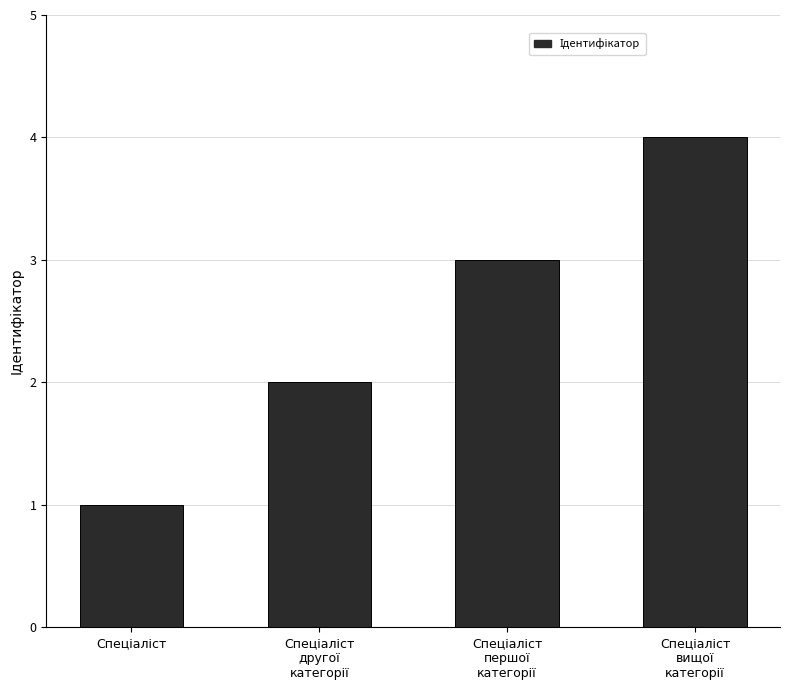

Are the bars horizontal?

No